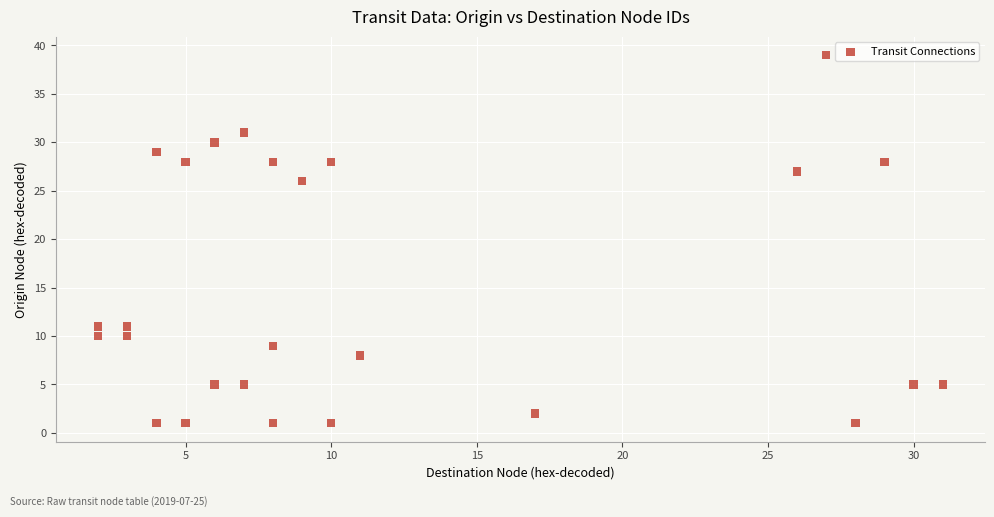

What is the range of X values (max minus min)?

29